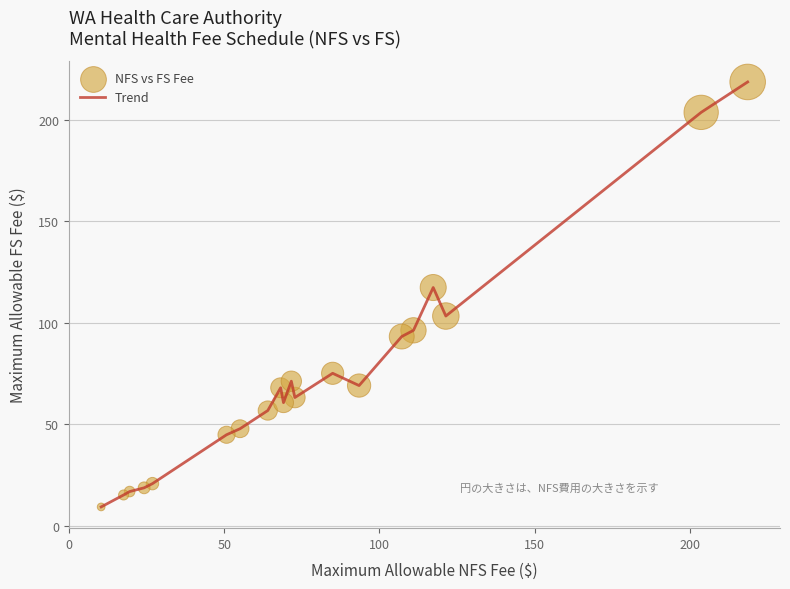

What is the difference between the maximum and minimum values?

209.5